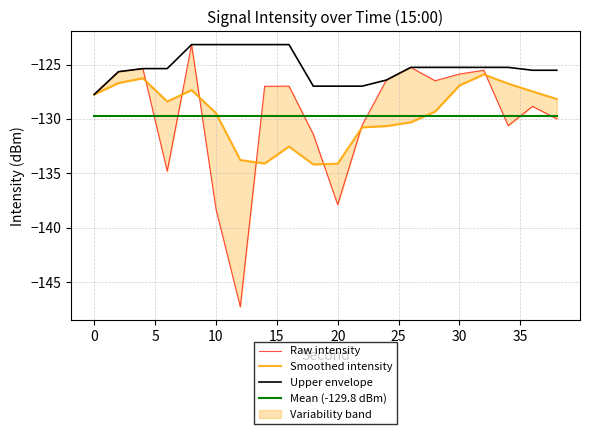

True or false: Mean (-129.8 dBm) and Upper envelope cross at least once.

False